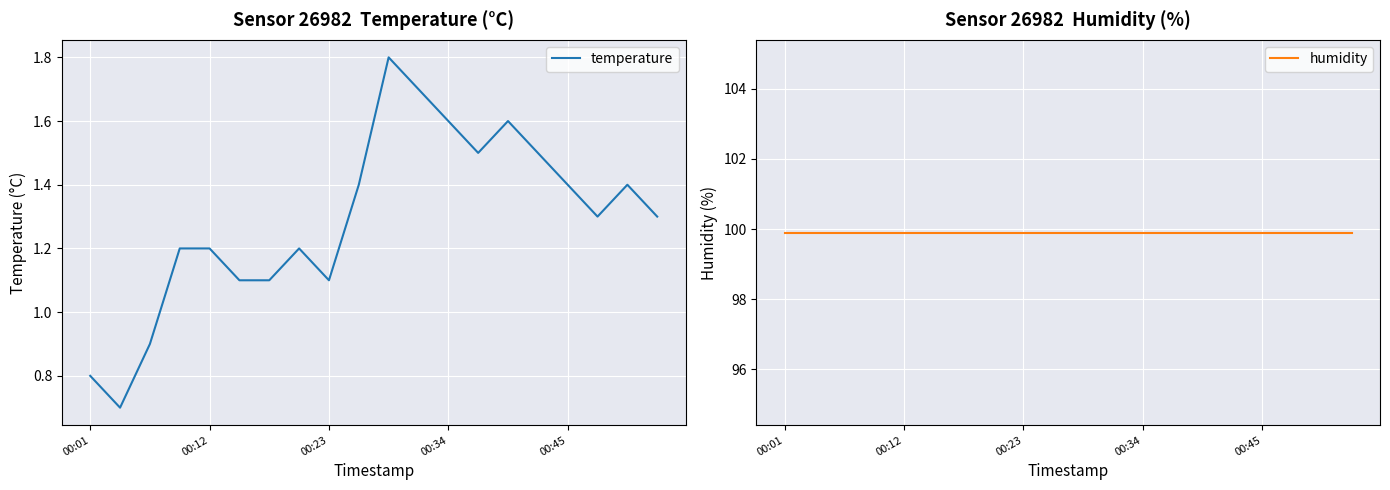

How many data points does each series have?

20